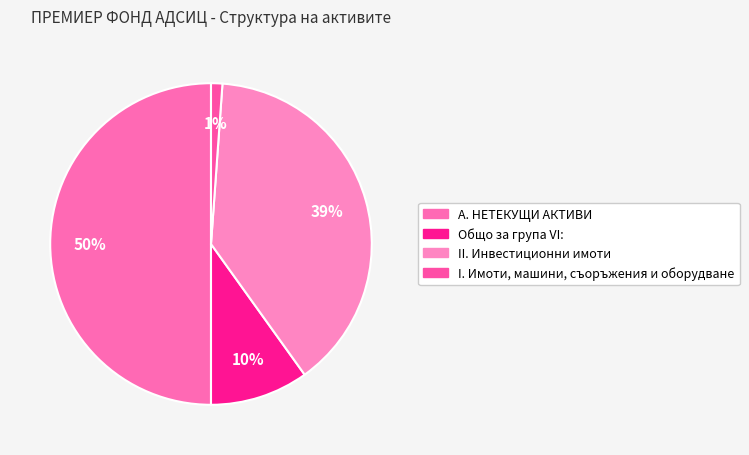

Rank the categories by value from highest to lowest.

А. НЕТЕКУЩИ АКТИВИ, II. Инвестиционни имоти, Общо за група VI:, I. Имоти, машини, съоръжения и оборудване